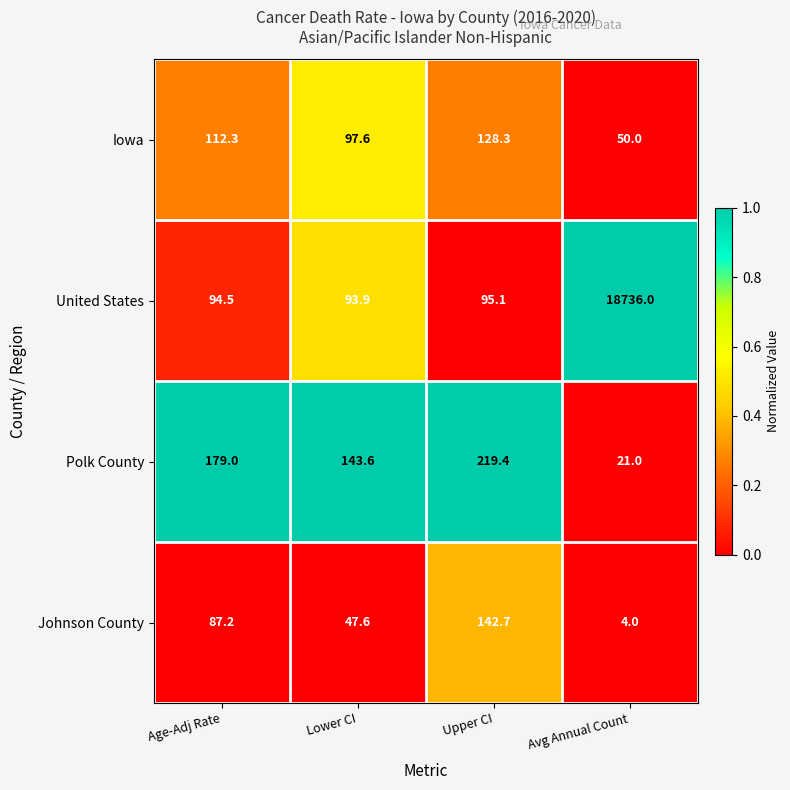

At Upper CI, list the series in order from smallest to largest.

United States, Iowa, Johnson County, Polk County